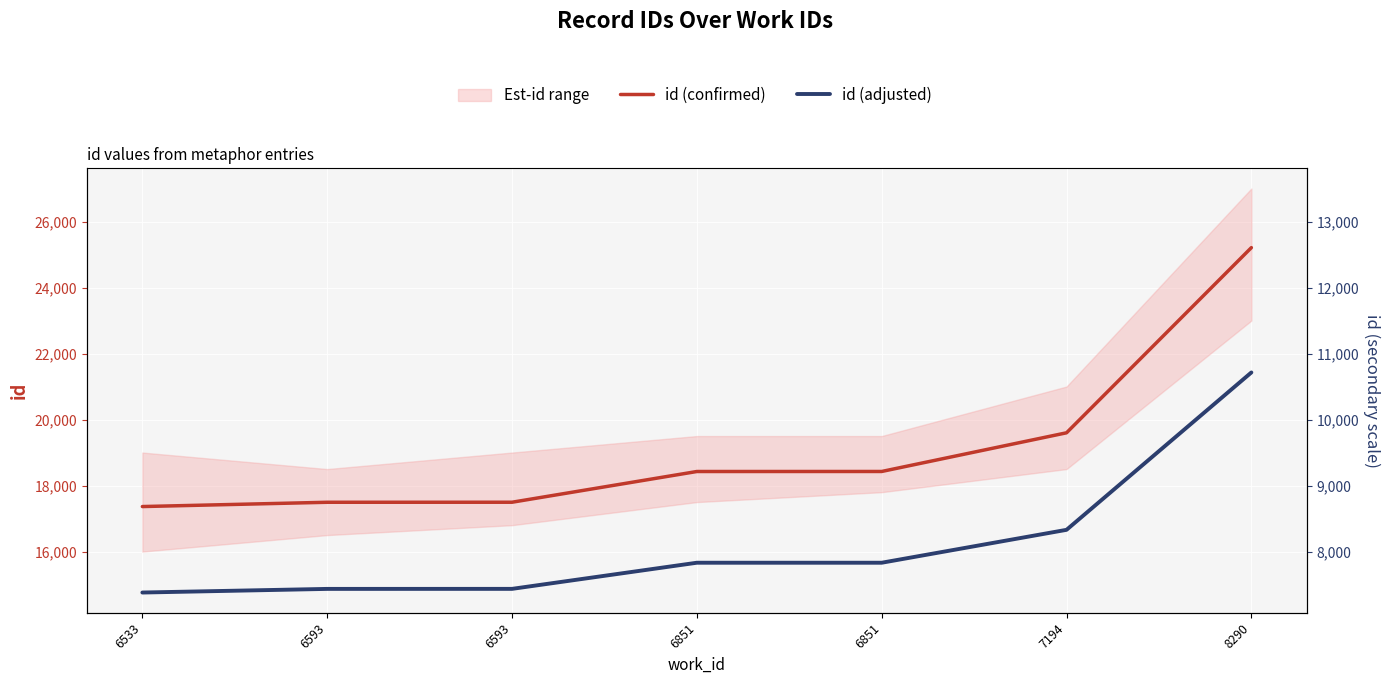

Which series has the largest total across all categories?

id (confirmed)